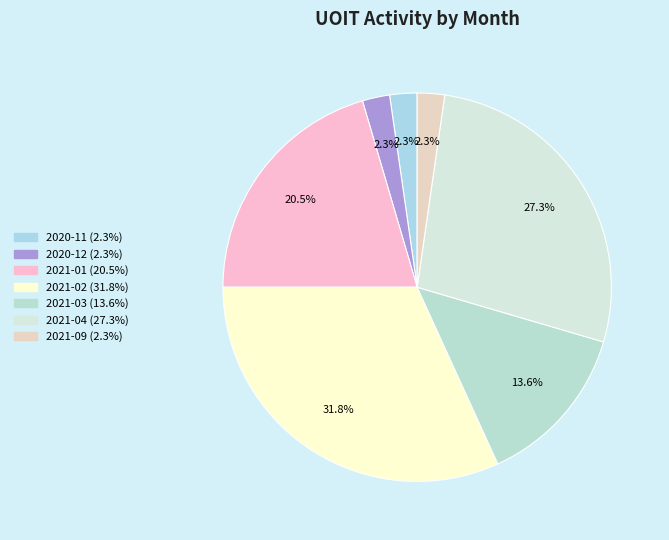

Is 2021-02 the majority of the pie?

No